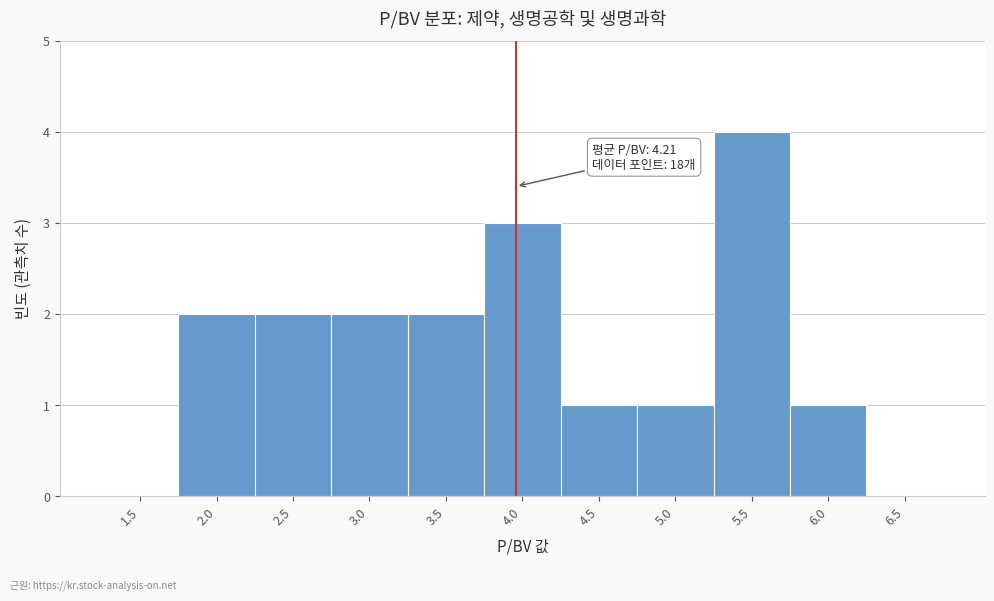

Reading right to left, extract all data points from this chart.

6.5=0	6.0=1	5.5=4	5.0=1	4.5=1	4.0=3	3.5=2	3.0=2	2.5=2	2.0=2	1.5=0